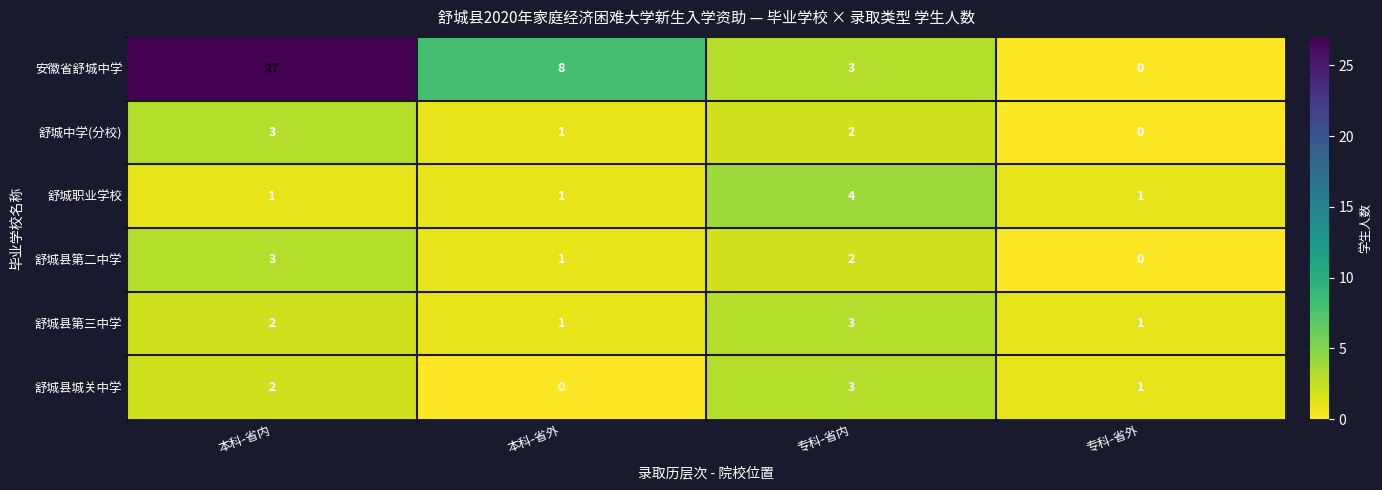

Where does the 舒城县第二中学 series first go above 2?

本科-省内